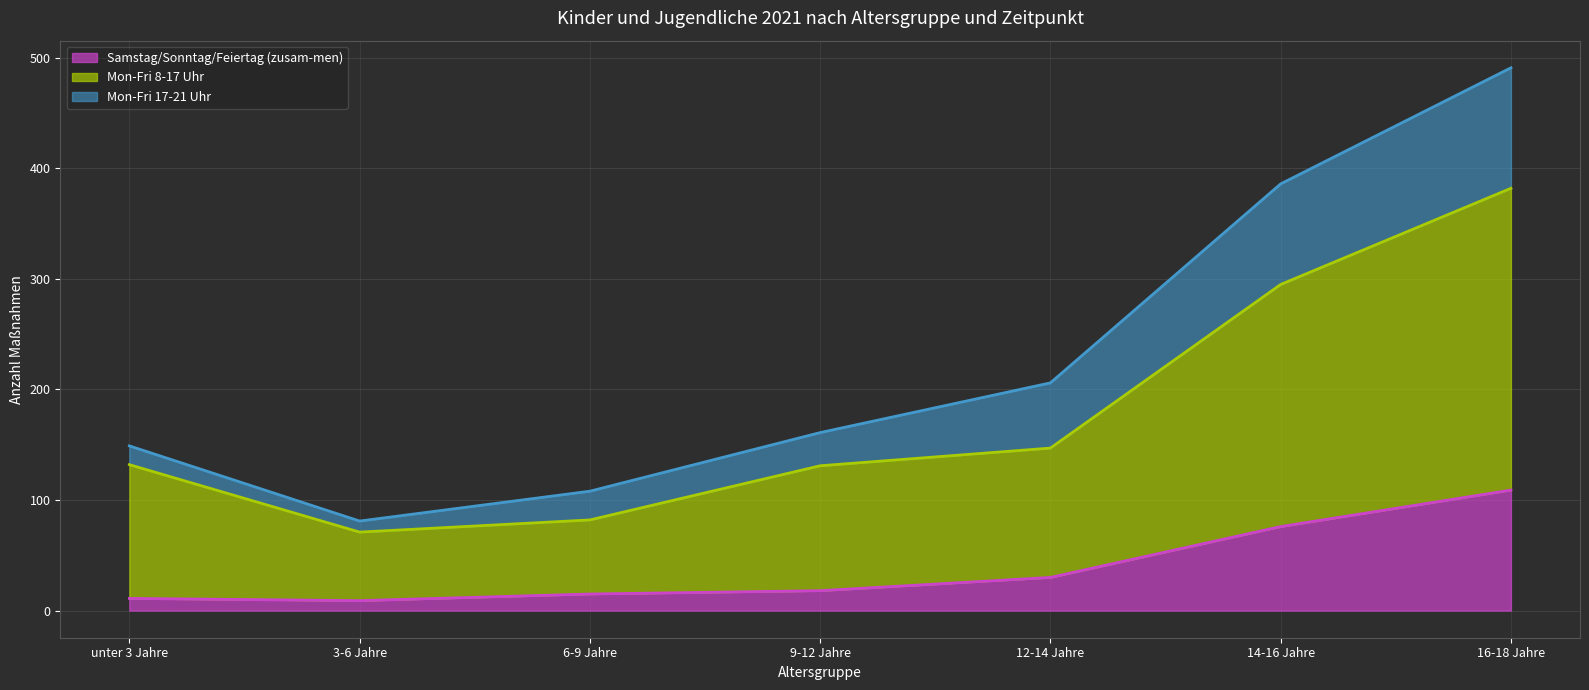

What are all the series names shown in the legend?

Samstag/Sonntag/Feiertag (zusam-men), Mon-Fri 8-17 Uhr, Mon-Fri 17-21 Uhr